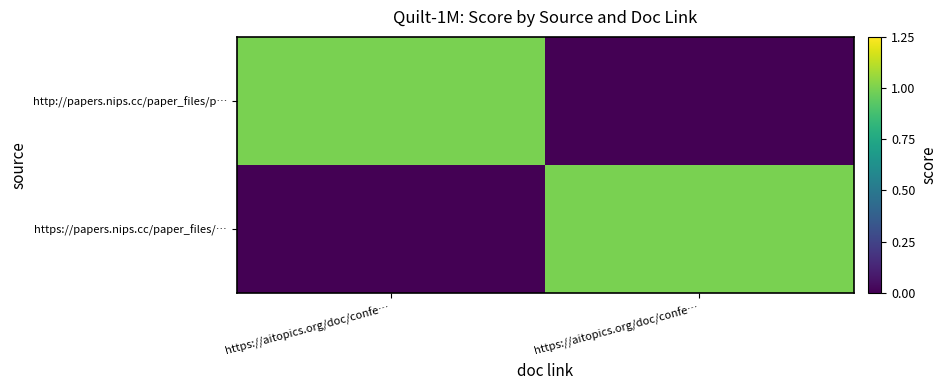

Which series has the widest spread of values?

http://papers.nips.cc/paper_files/p…